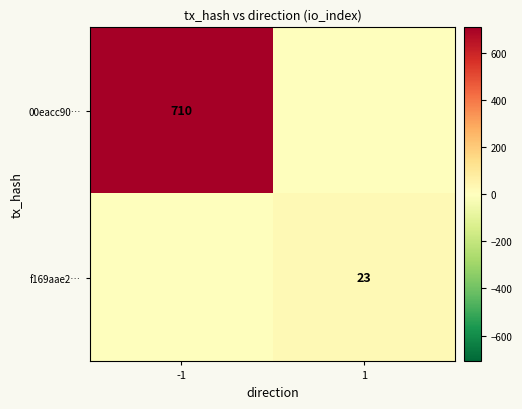

Is the value of f169aae2… at 1 greater than the value of 00eacc90… at -1?

No